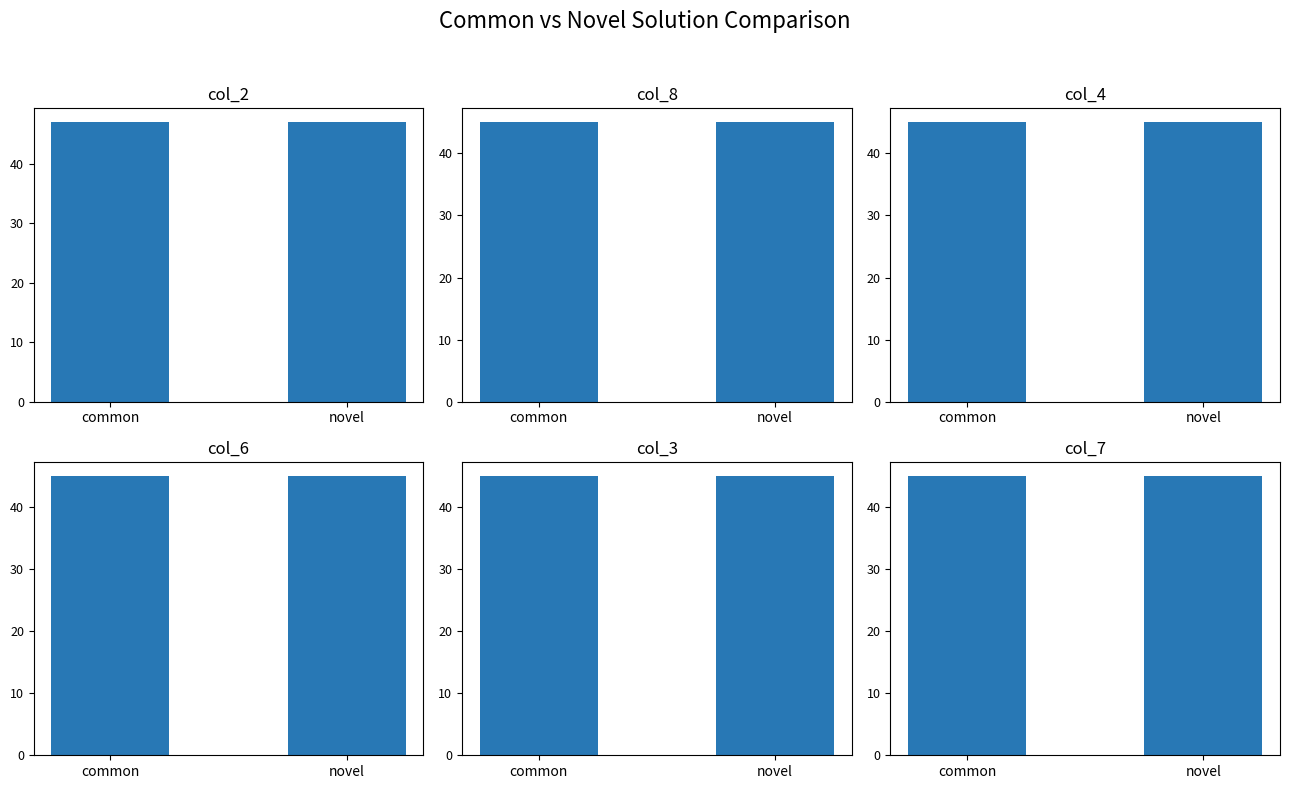

How many bars are there in total?

12